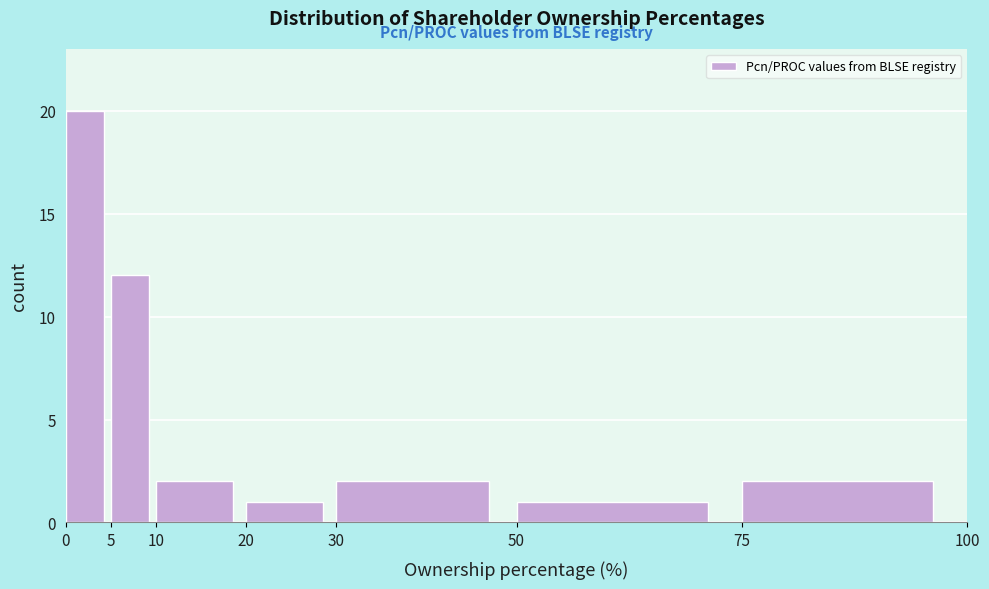

Reading left to right, transcribe this chart: for each bar, give the range it covers on the x-axis and its height. The values are not printed on the chart, so give them approximately, as read against the axis.

0 to 5: 20
5 to 10: 12
10 to 20: 2
20 to 30: 1
30 to 50: 2
50 to 75: 1
75 to 100: 2